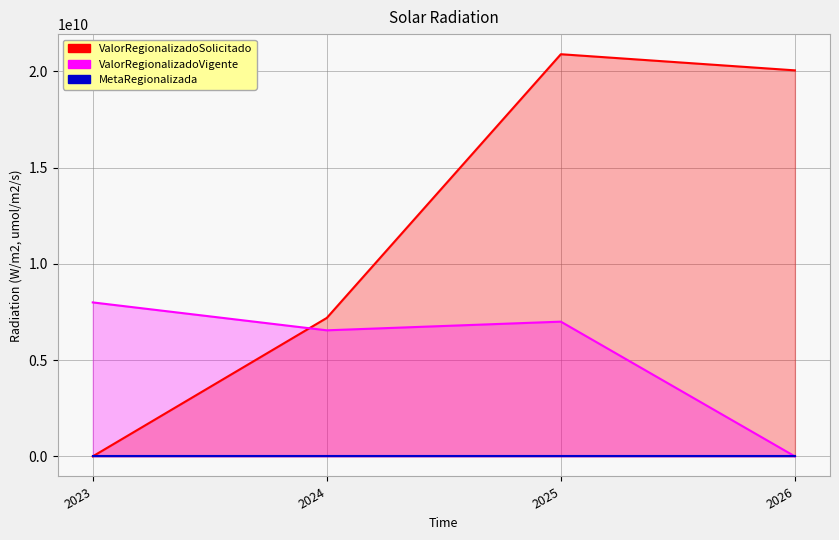

What is the sum of all MetaRegionalizada values?

3